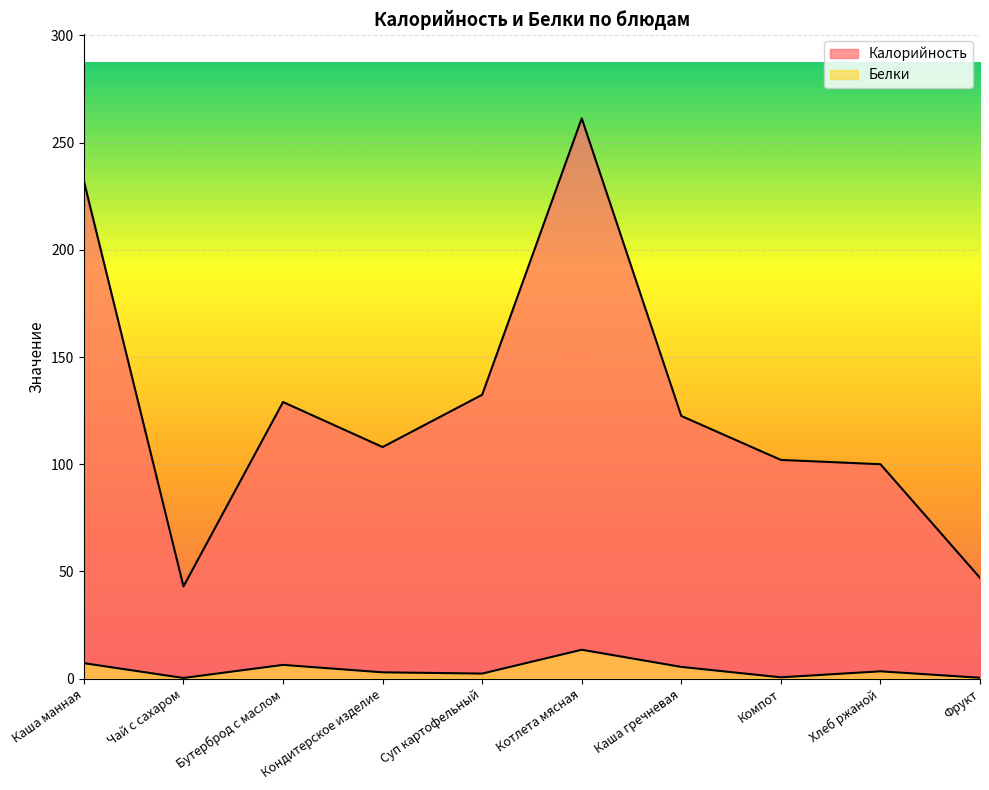

Reading left to right, extract all data points from this chart.

Калорийность: 232.0	43.0	129.0	108.0	132.4	261.3	122.5	102.0	100.0	47.0
Белки: 7.2	0.3	6.4	2.9	2.4	13.5	5.5	0.6	3.4	0.4